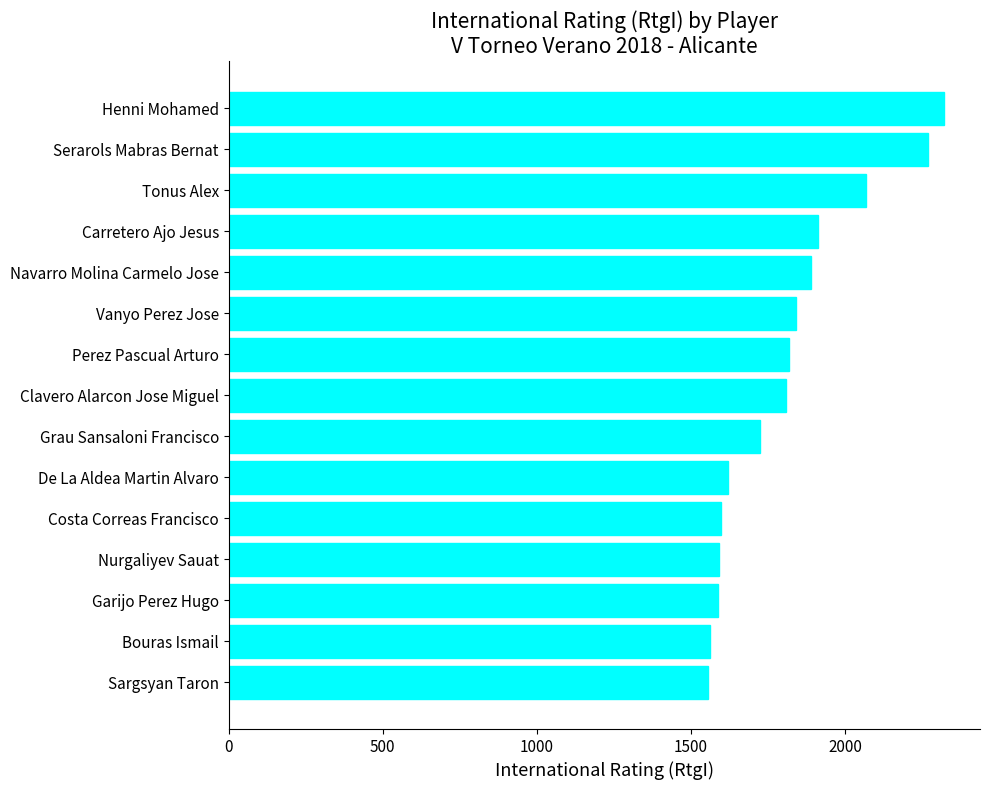

What is the smallest value displayed?

1554